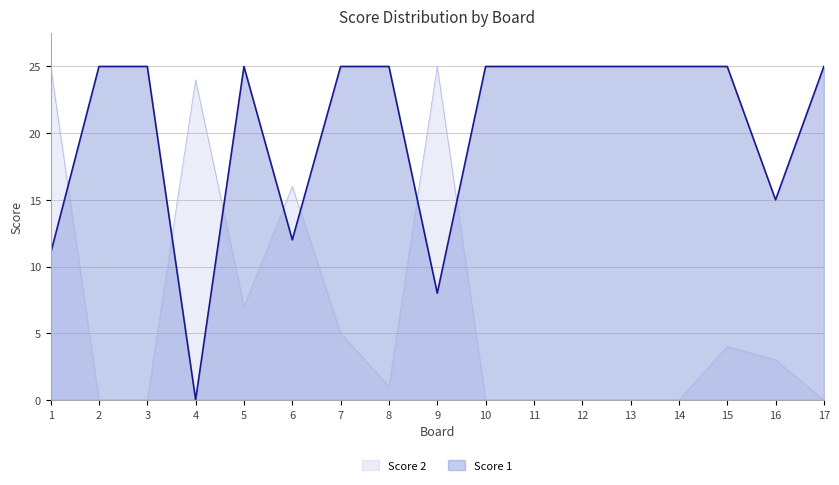

Reading right to left, what are all the values shown in this chart?

Score 2: 17=0	16=3	15=4	14=0	13=0	12=0	11=0	10=0	9=25	8=1	7=5	6=16	5=7	4=24	3=0	2=0	1=25
Score 1: 17=25	16=15	15=25	14=25	13=25	12=25	11=25	10=25	9=8	8=25	7=25	6=12	5=25	4=0	3=25	2=25	1=11